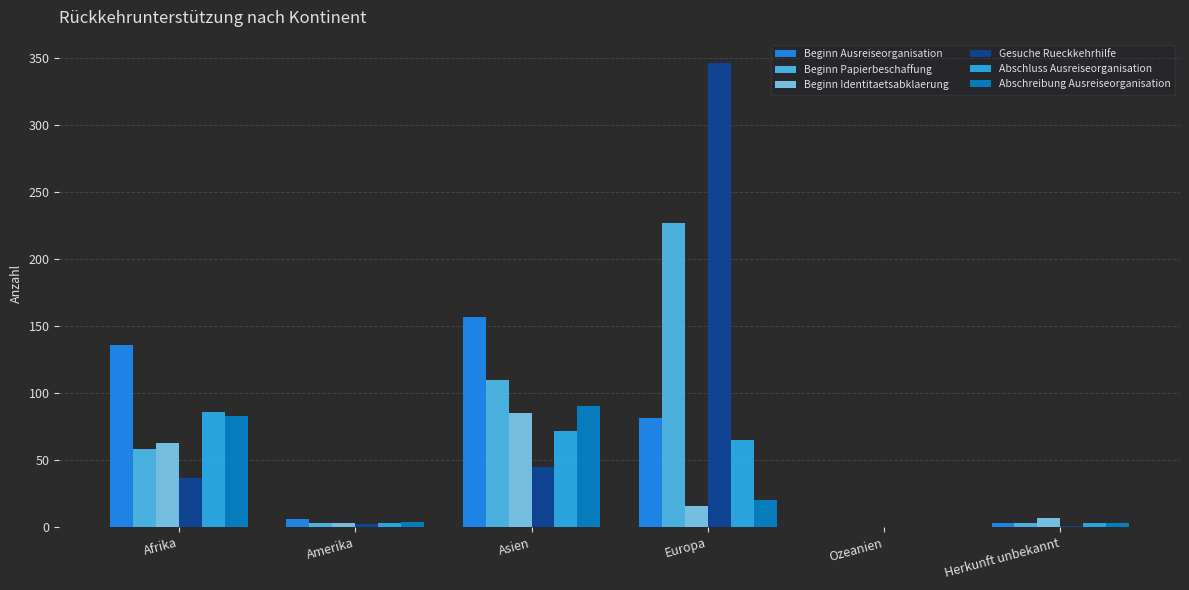

Which series has the largest range (max minus min)?

Gesuche Rueckkehrhilfe